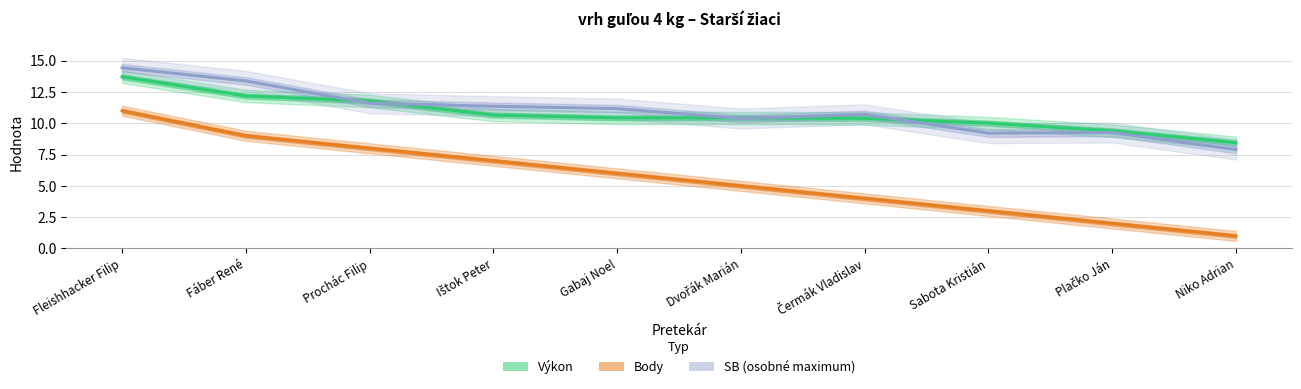

Is this an area chart (filled region under the line)?

No